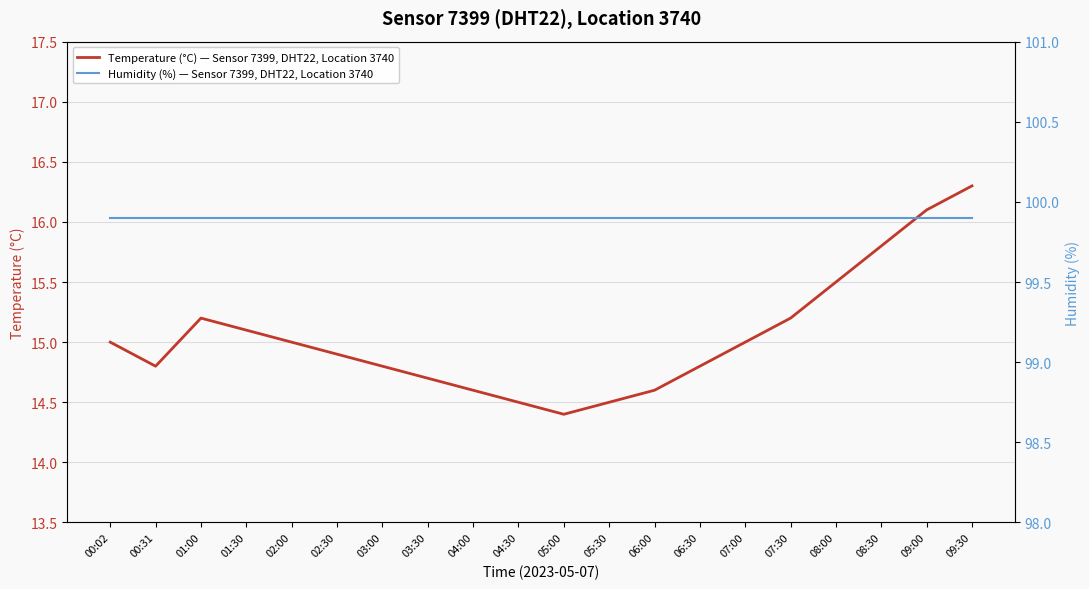

Rank the series at 04:30 from lowest to highest value.

Temperature (°C) — Sensor 7399, DHT22, Location 3740, Humidity (%) — Sensor 7399, DHT22, Location 3740